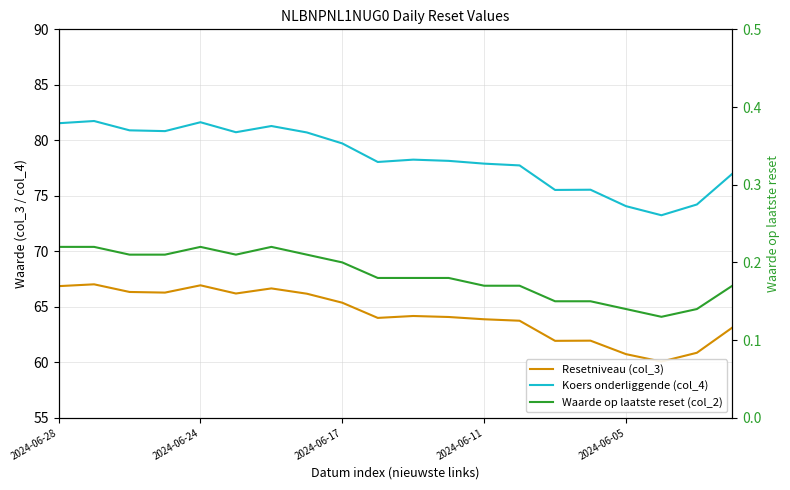

Is the value of Resetniveau (col_3) at 9 greater than the value of Koers onderliggende (col_4) at 10?

No